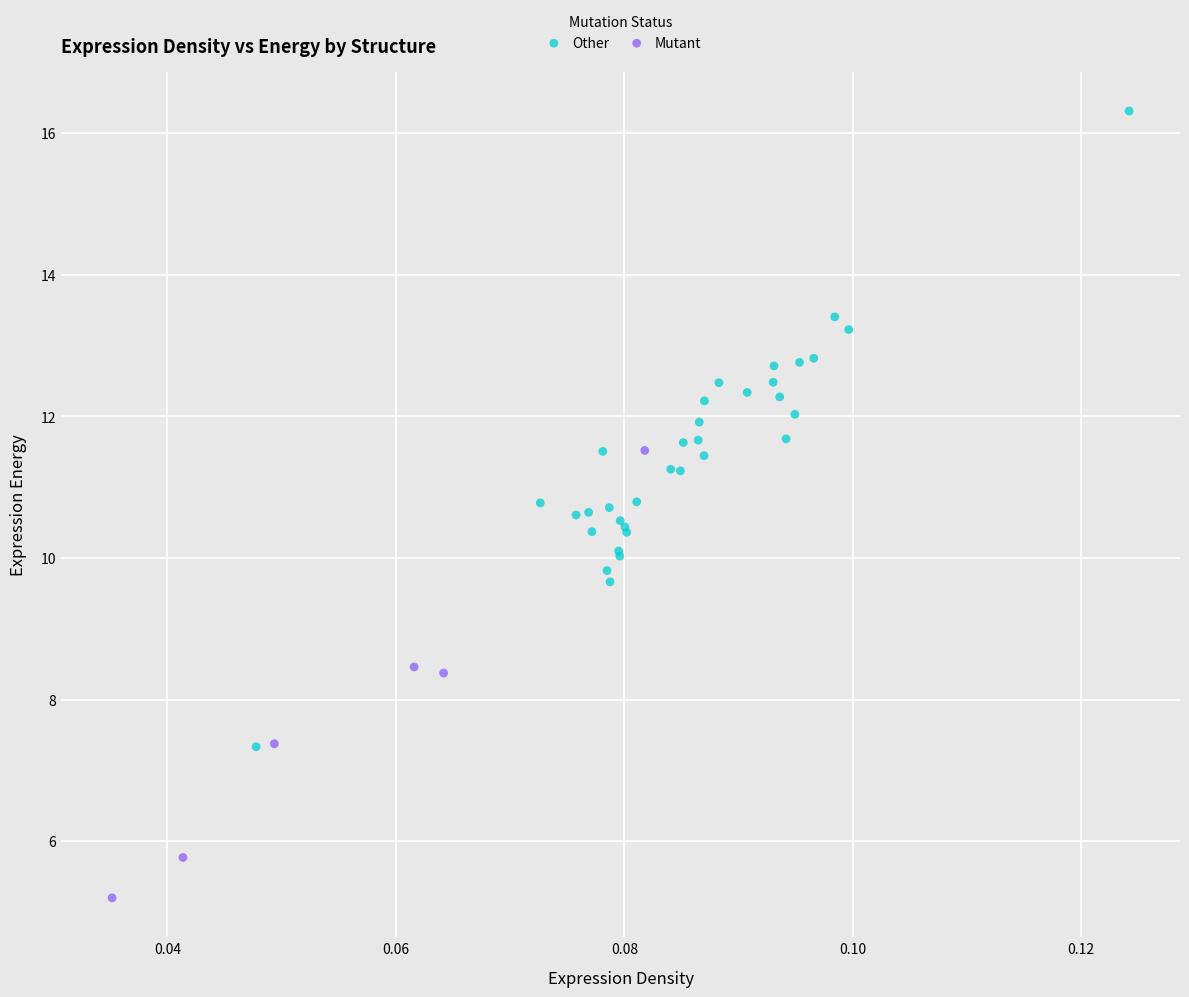

Which series contains the highest Y value?

Other